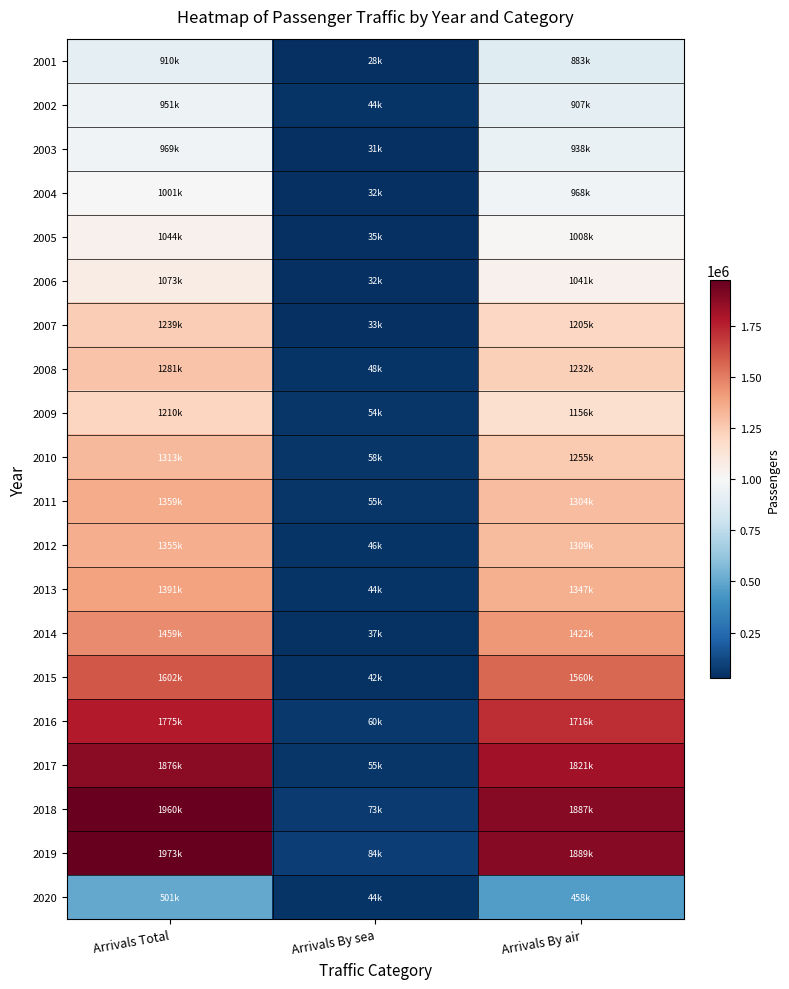

Which series has the largest total across all categories?

2019